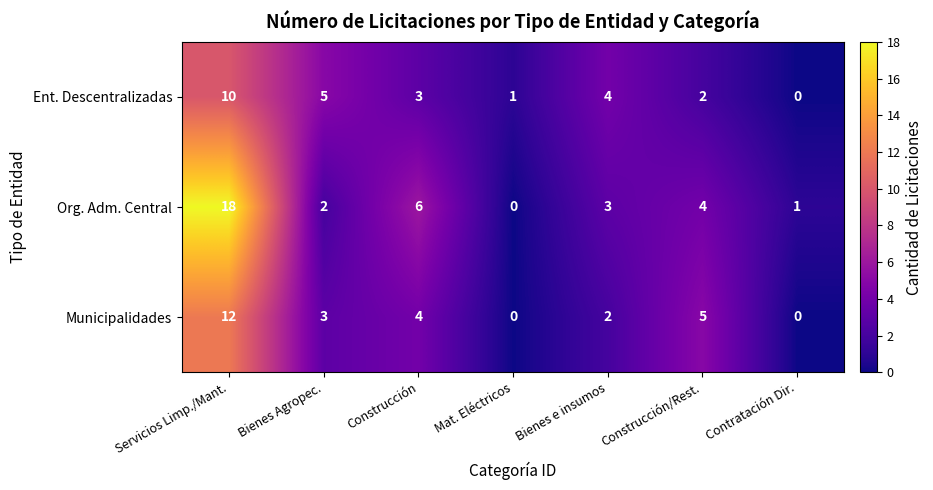

What is the highest value of the Org. Adm. Central series?

18